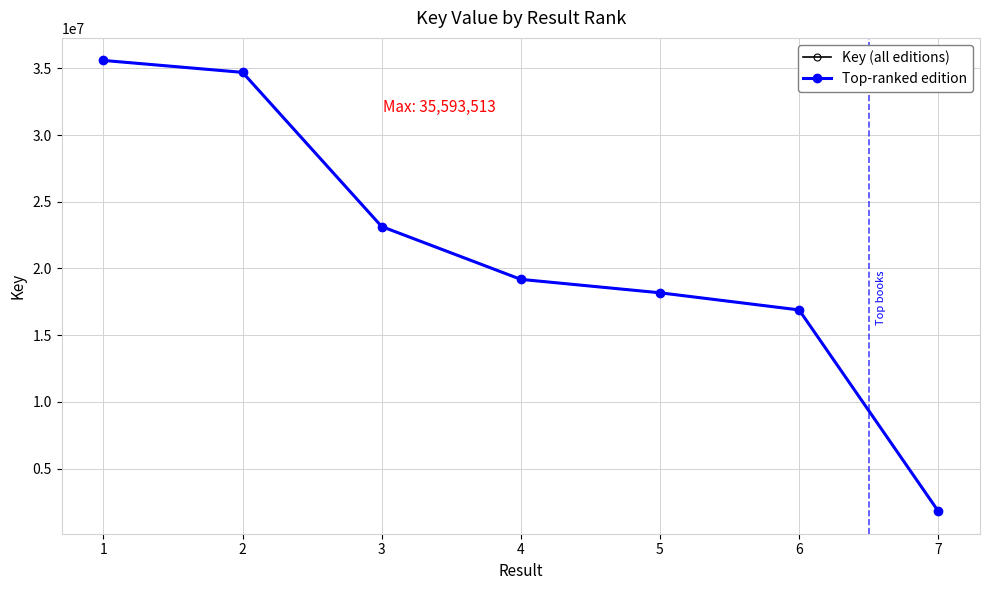

True or false: Key (all editions) has a value of 18178606 at 5.

True